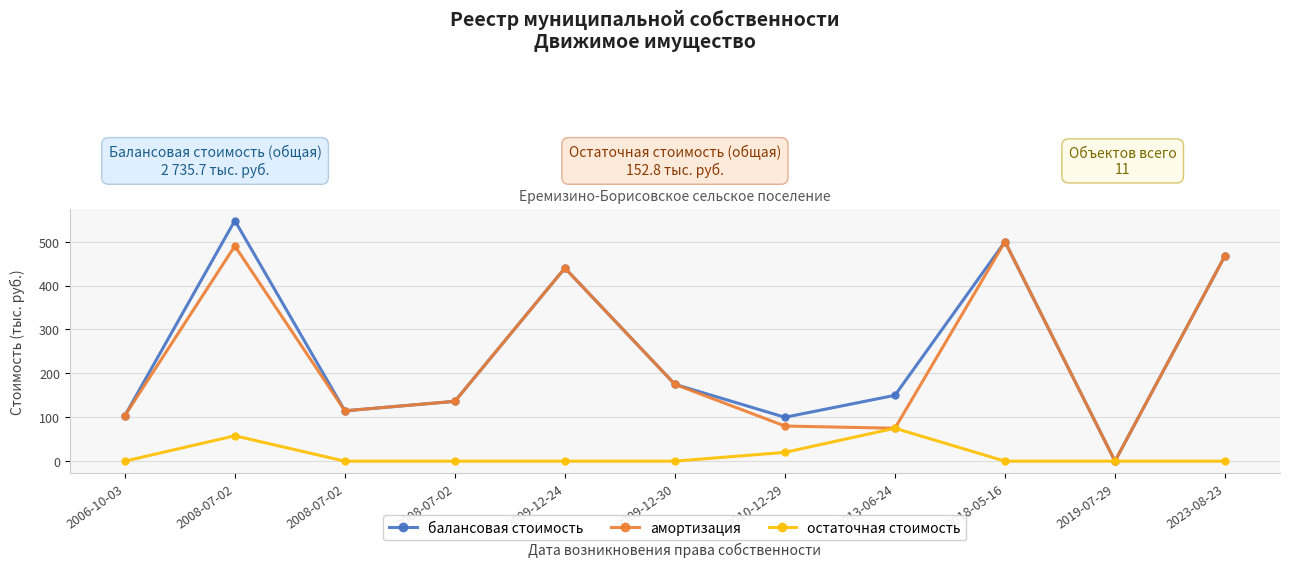

What is the difference between the highest and lowest values at 2006-10-03?

103.6